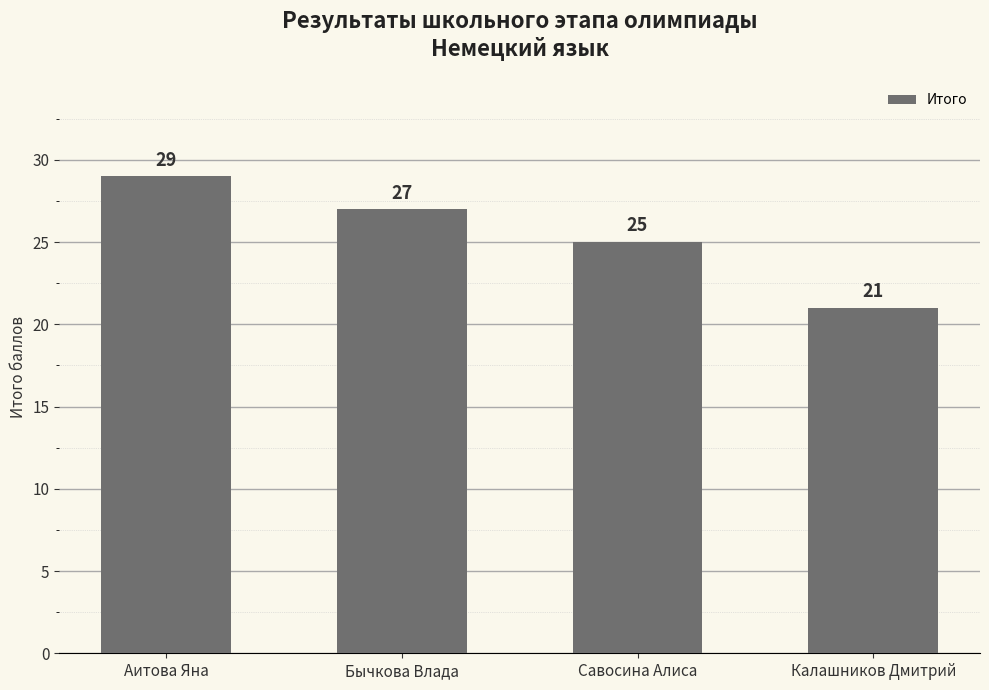

Approximately how many times larger is the value at Калашников Дмитрий compared to Аитова Яна?

0.7